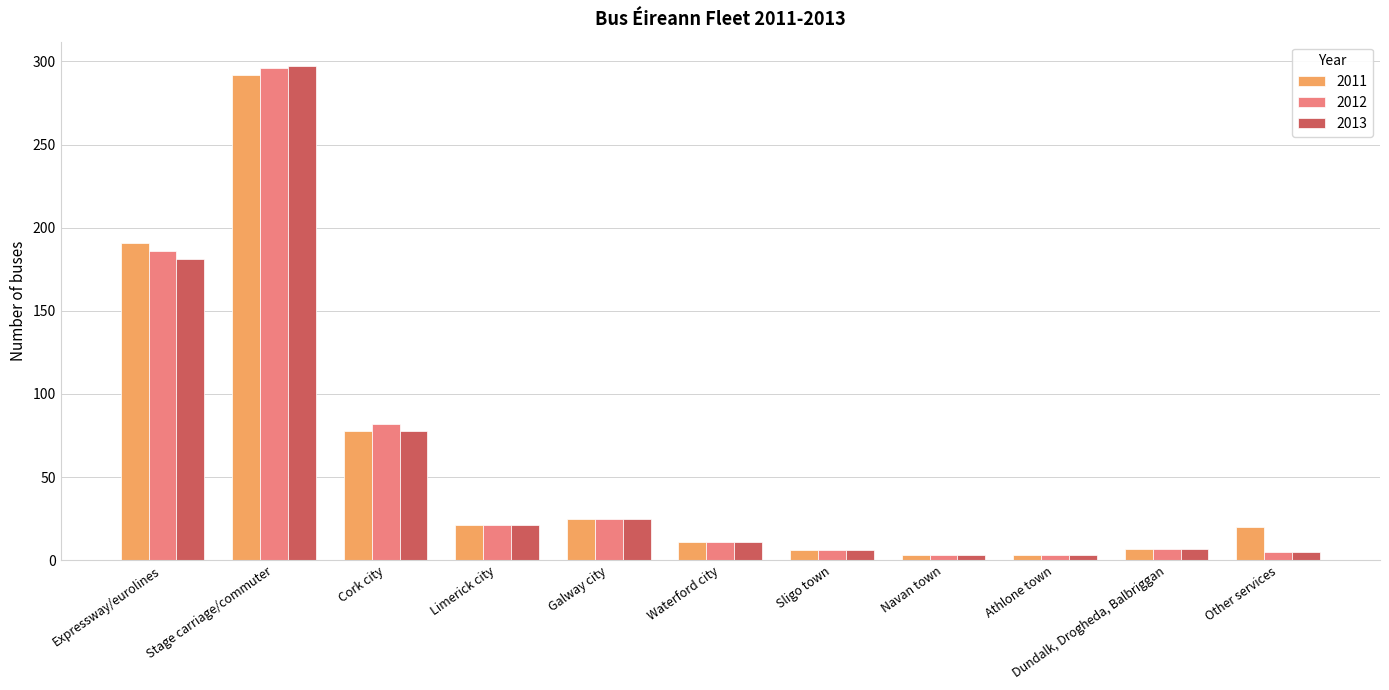

How many bars are there in total?

33